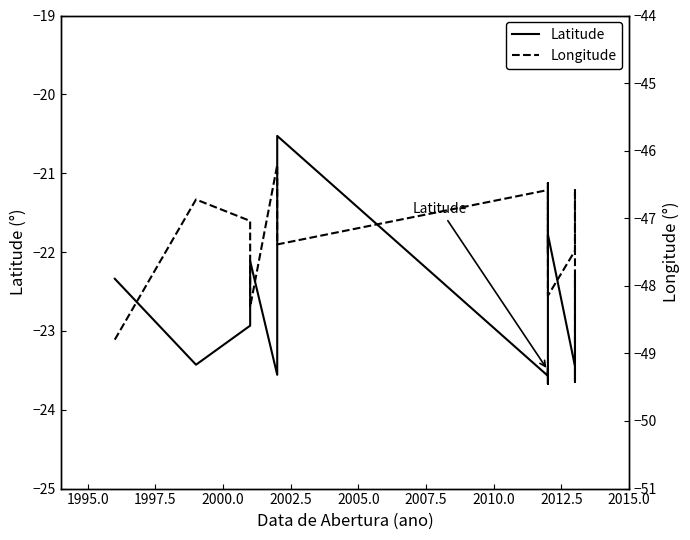

Is the value of Latitude at 14 greater than the value of Longitude at 2000.0?

Yes